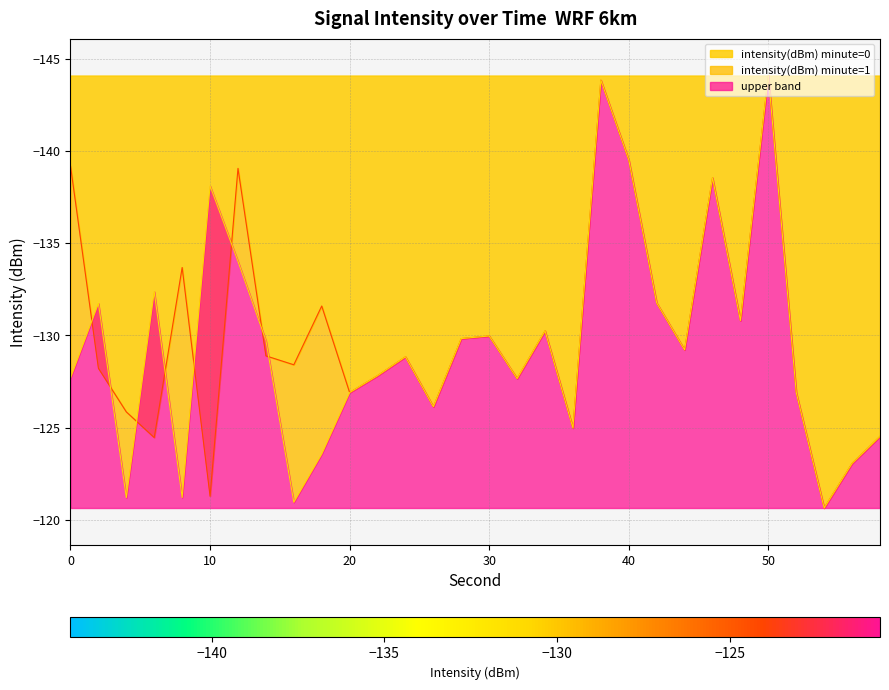

What is the value of the intensity(dBm) point at the 10th from the left?

-131.6